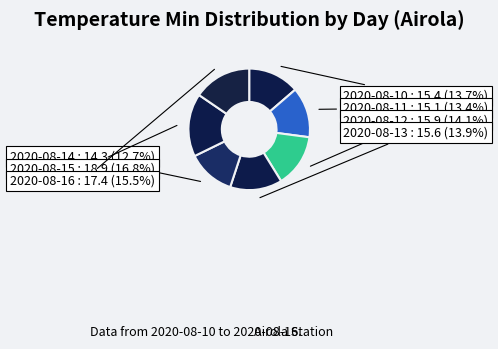

True or false: 2020-08-10 accounts for 25% of the total.

False